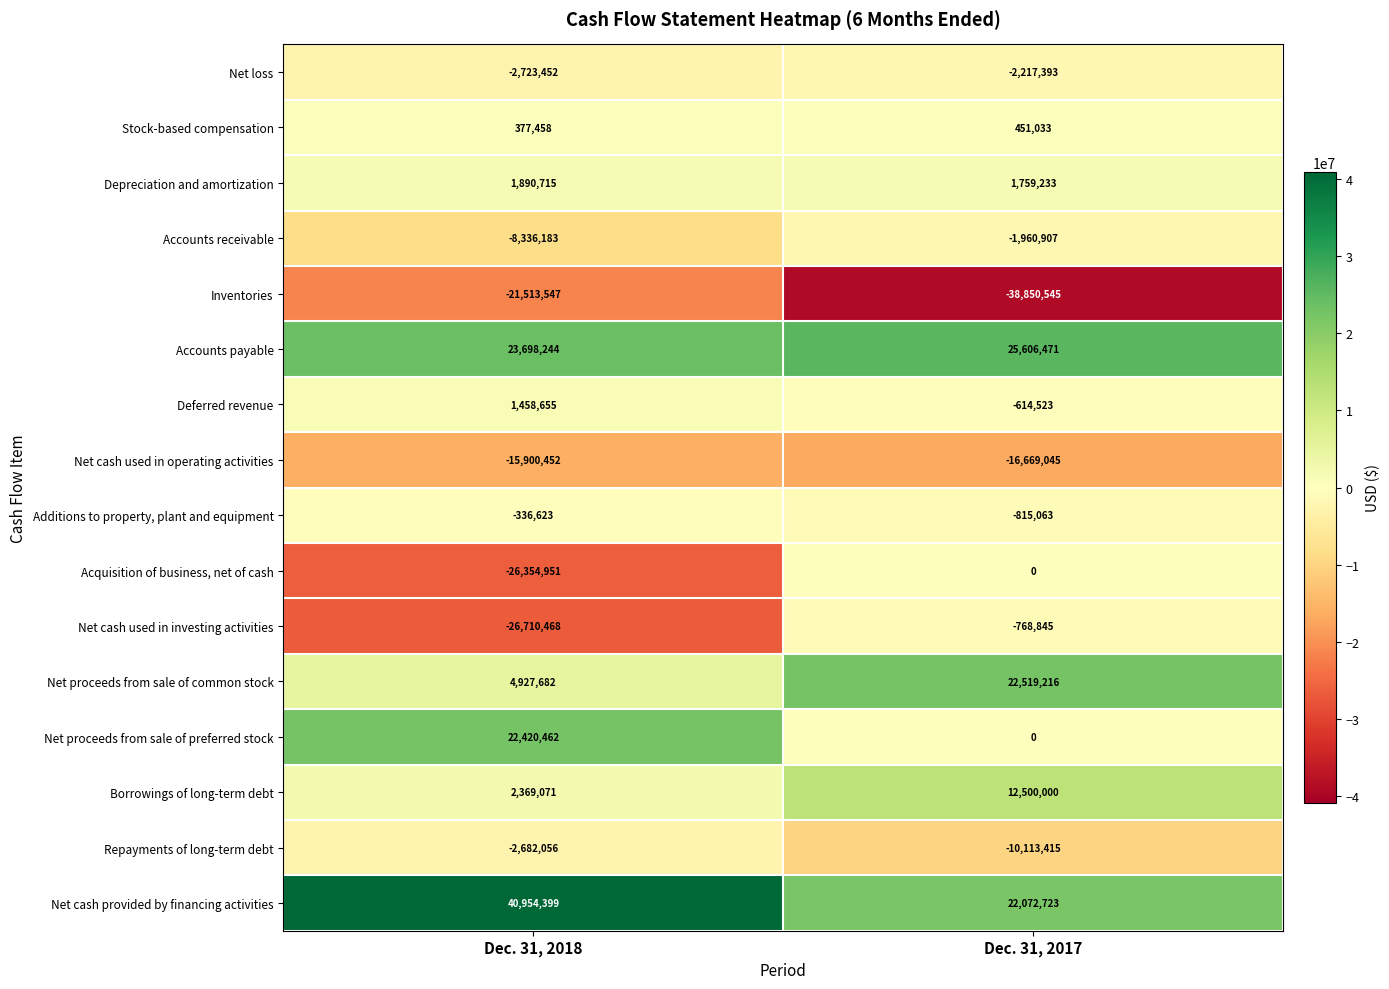

What is the maximum value shown in the chart?

40954399